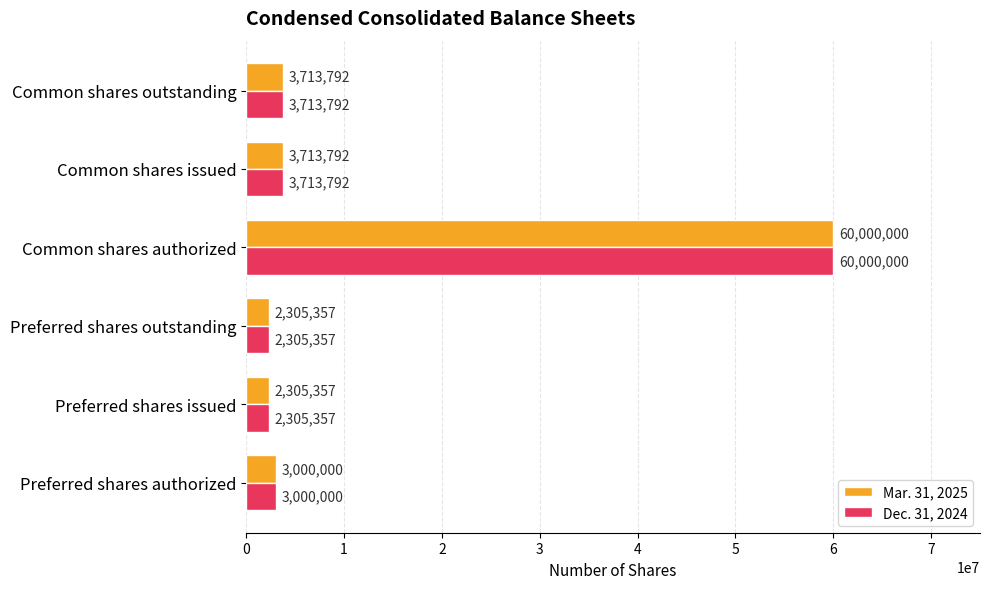

At which category is the sum across all series the highest?

Common shares authorized